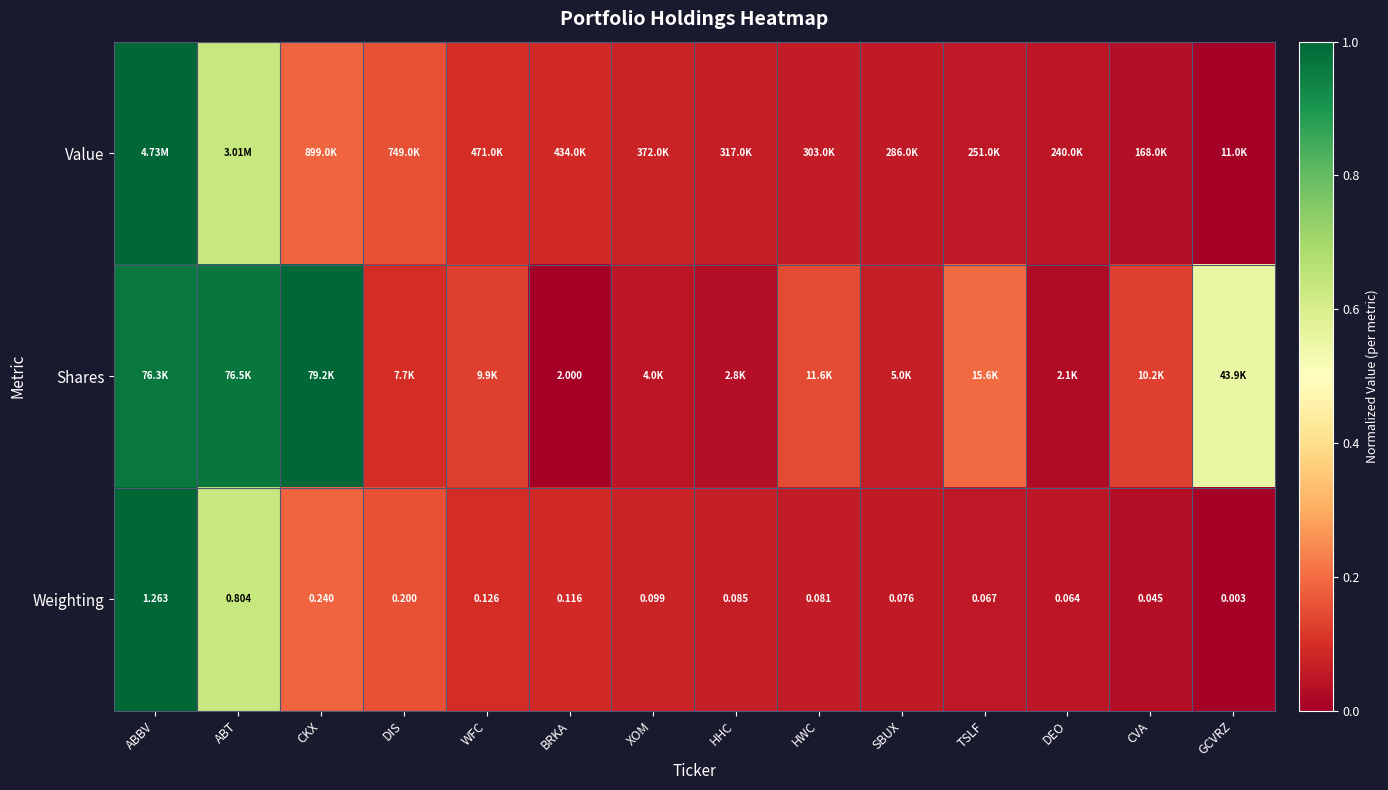

Between DIS and DEO, which is larger?

DIS